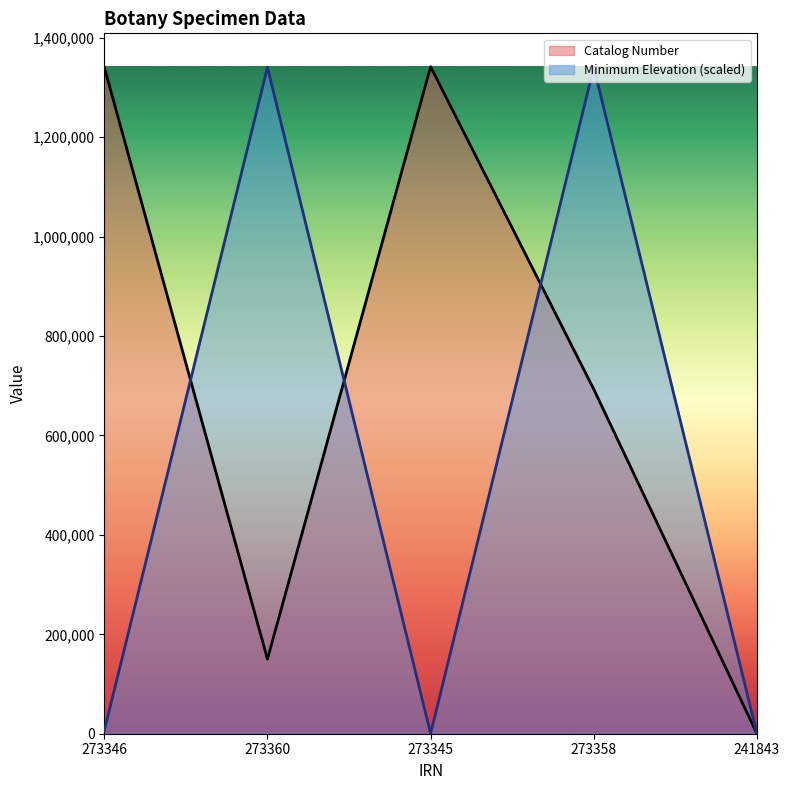

Does the chart display data point markers on the line(s)?

No